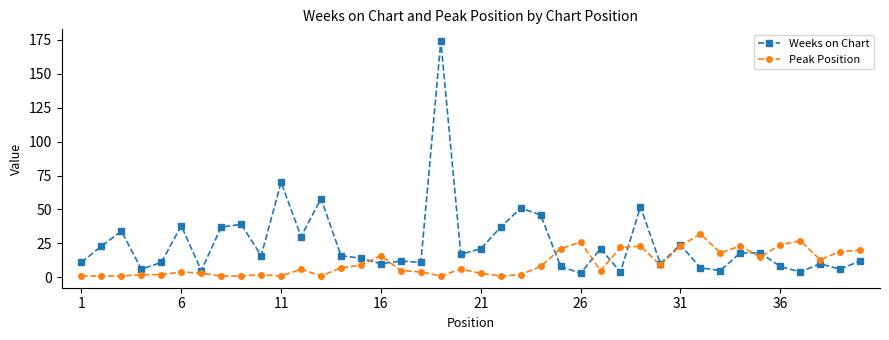

What is the maximum value shown in the chart?

174